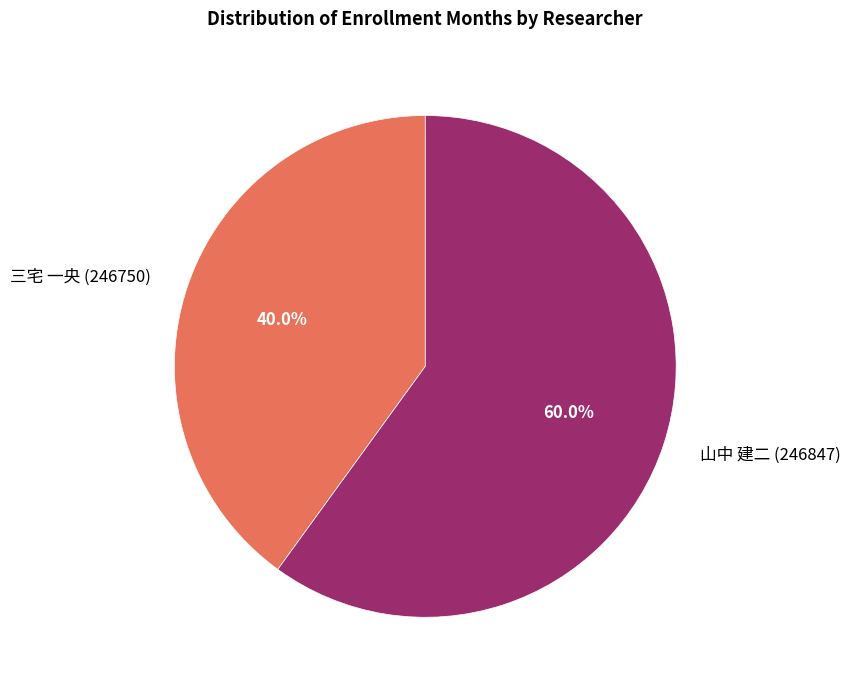

Count the number of slices in the pie.

2